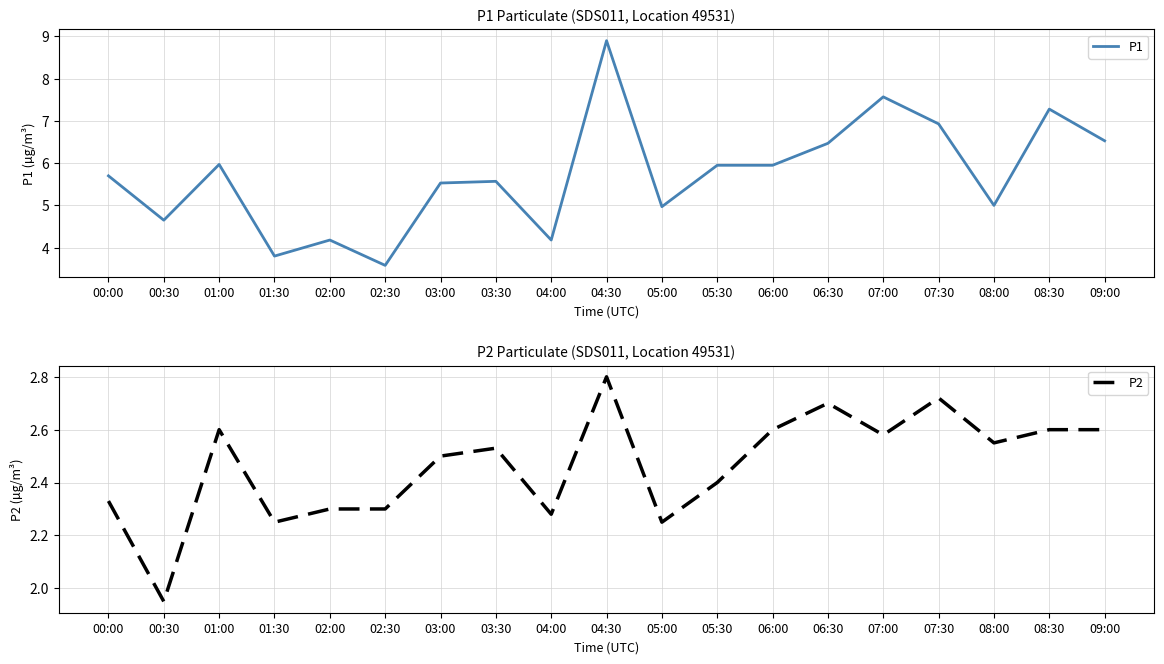

Between 03:00 and 04:00, which series saw the biggest shift?

P1